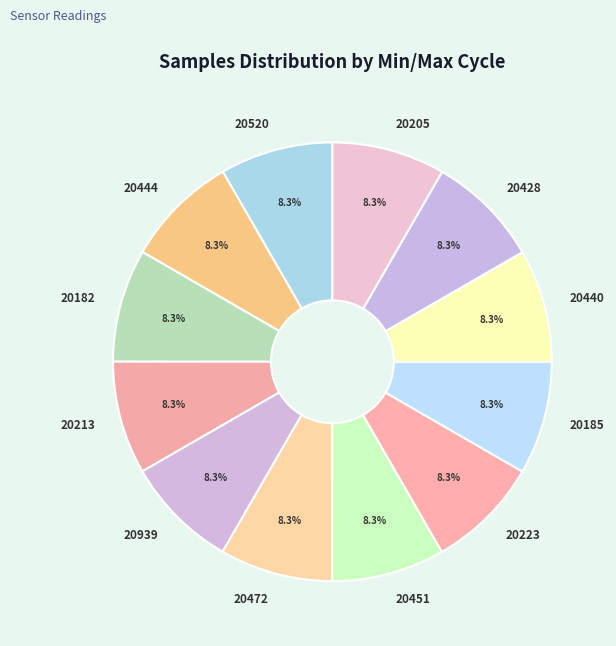

Does 20451 account for over 50% of the chart?

No